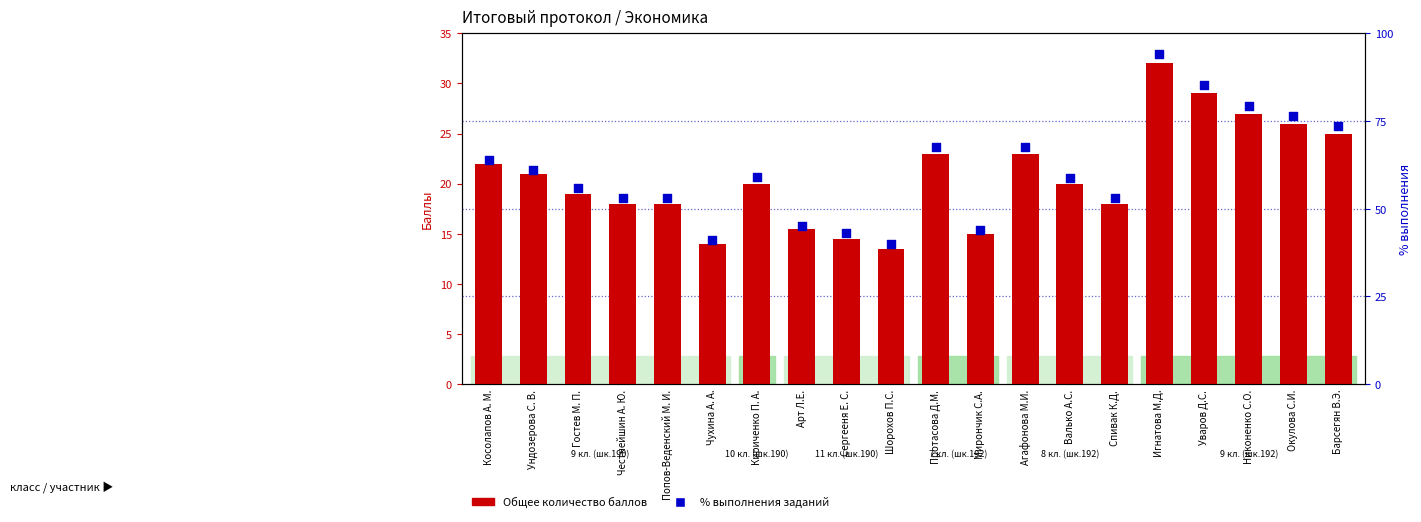

Is the value of % выполнения заданий at Протасова Д.М. greater than the value of Общее количество баллов at Шорохов П.С.?

Yes